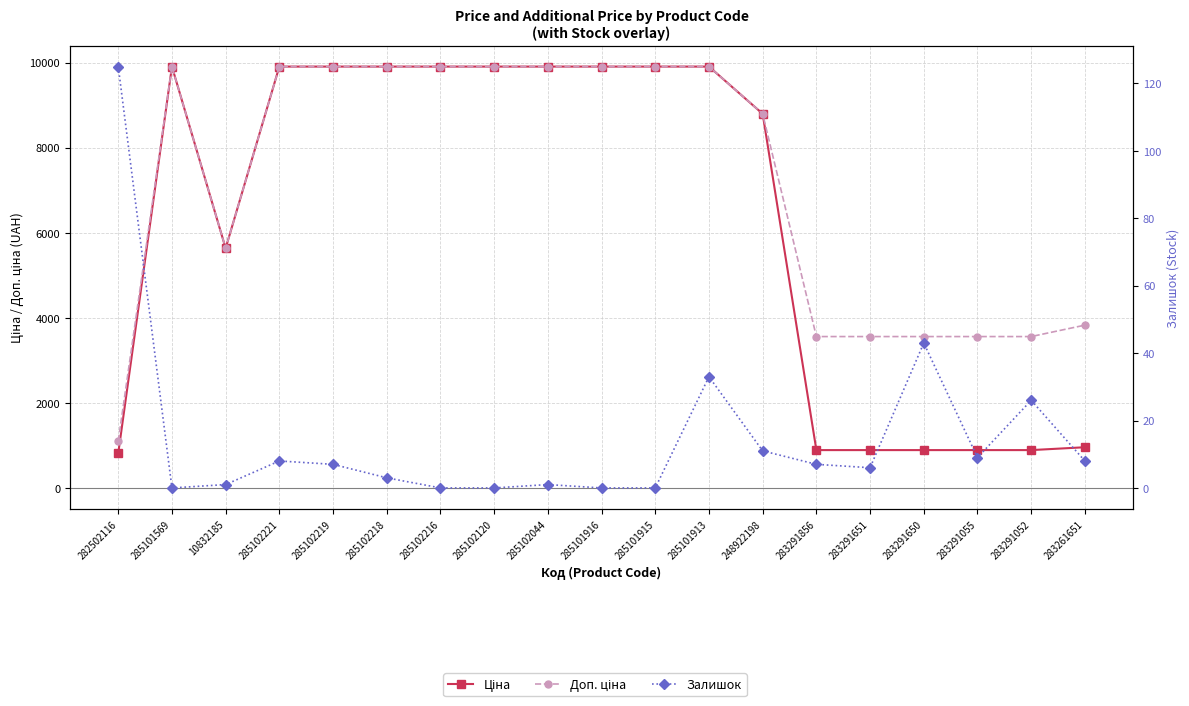

Where does the Доп. ціна series first go above 9908?

285101569